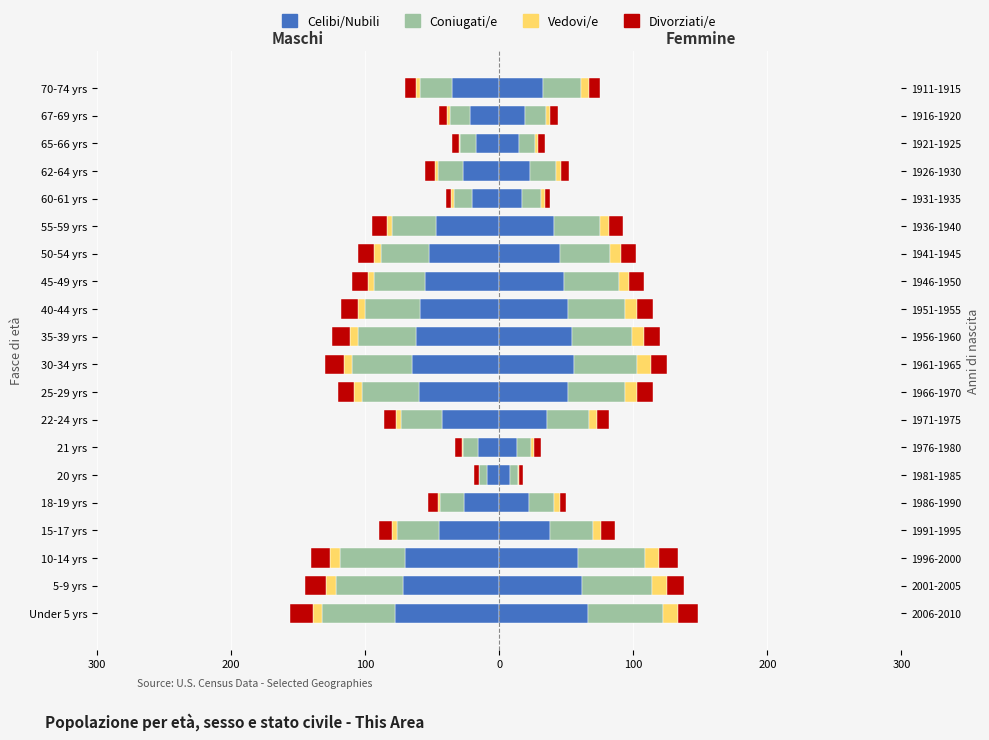

What is the maximum value shown in the chart?

66